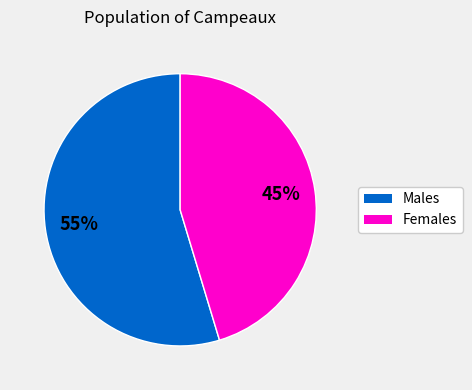

Which category has the smallest portion of the pie?

Females